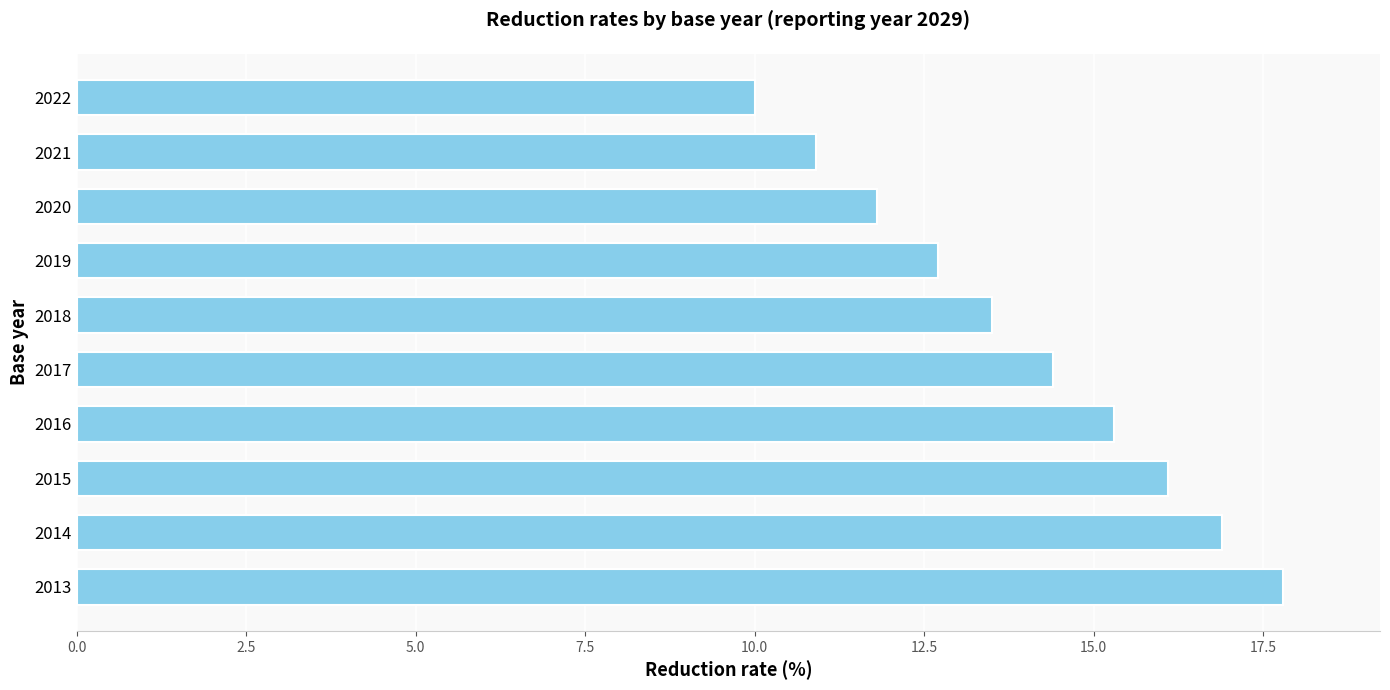

How many data points are less than 14?

5